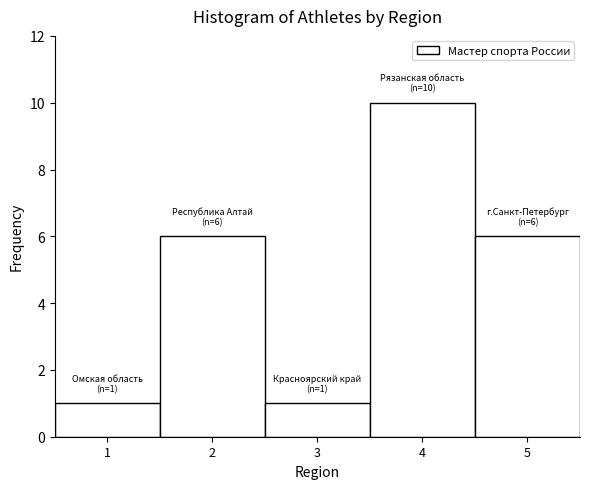

Over which range of the x-axis is the bar tallest?

3.5 to 4.5